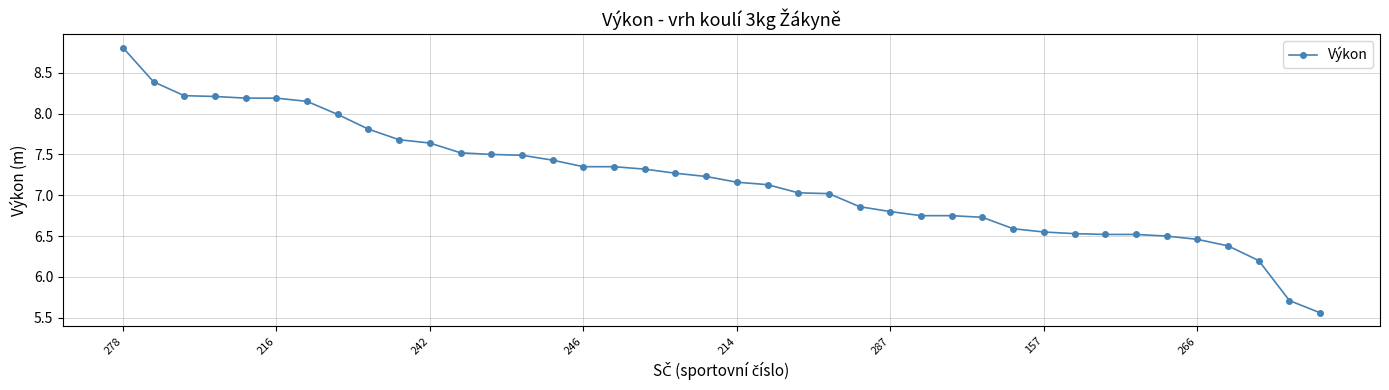

What is the value of the 23rd point from the left?

7.0